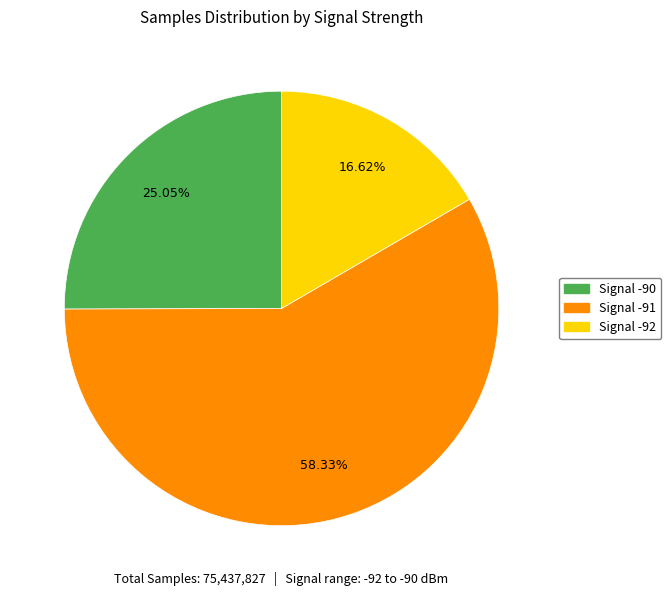

Do Signal -90 and Signal -92 together represent more than half of the pie?

No